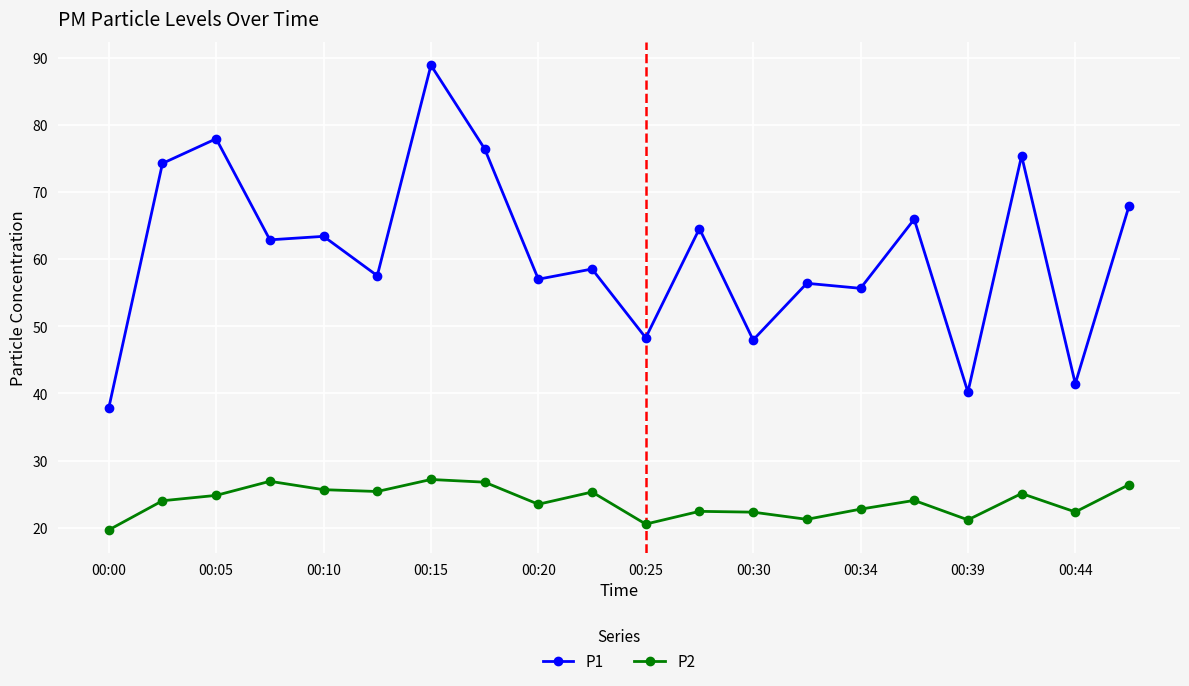

What is the highest value of the P2 series?

27.2